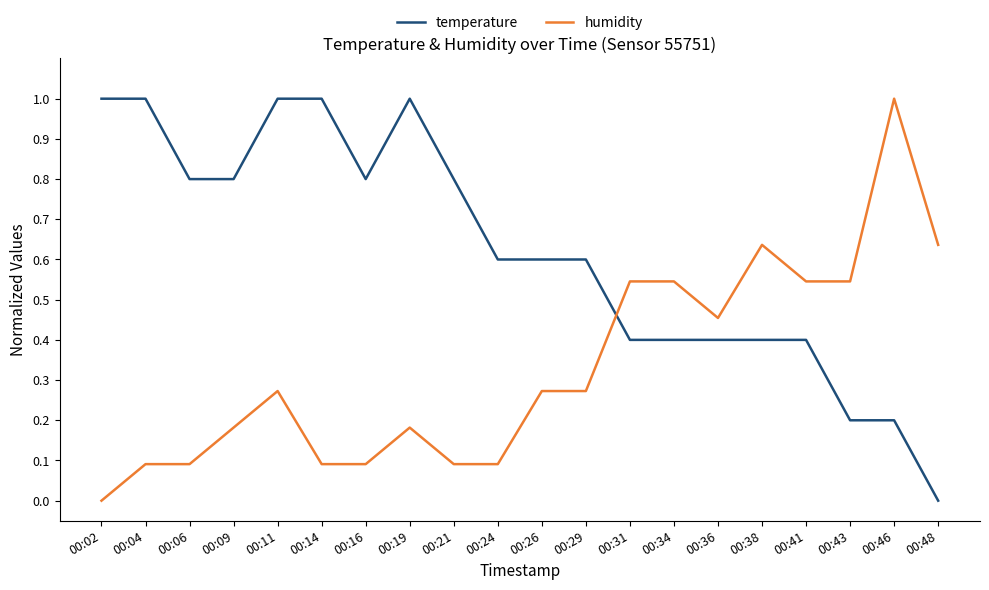

At which category is the sum across all series the highest?

00:11